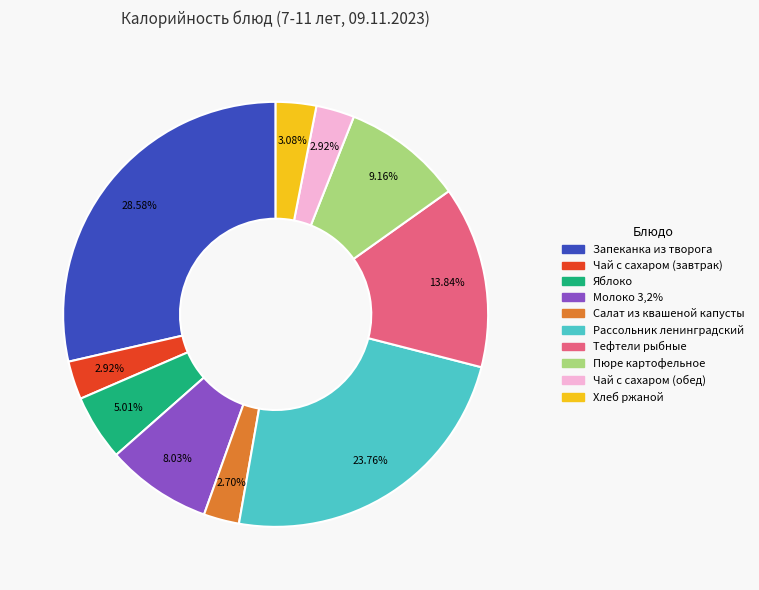

What percentage is the Яблоко slice, to the nearest percent?

5%